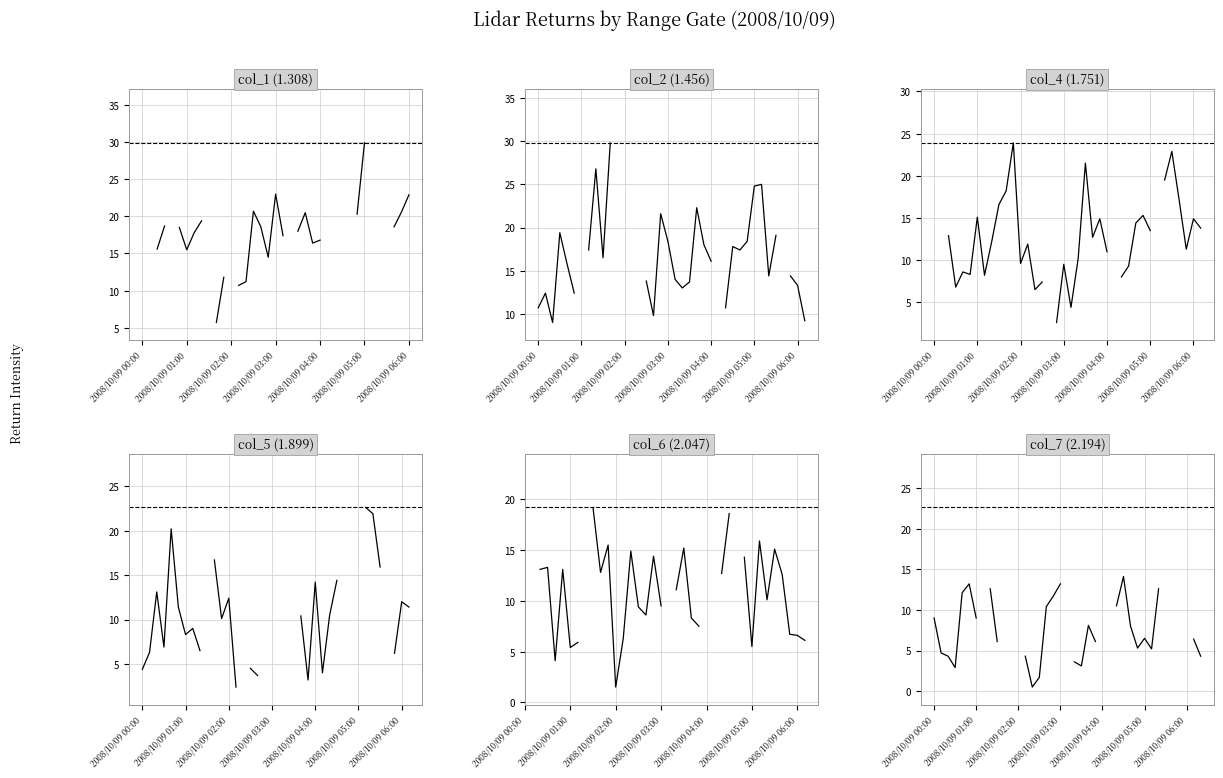

What are all the series names shown in the legend?

col_1, col_2, col_4, col_5, col_6, col_7